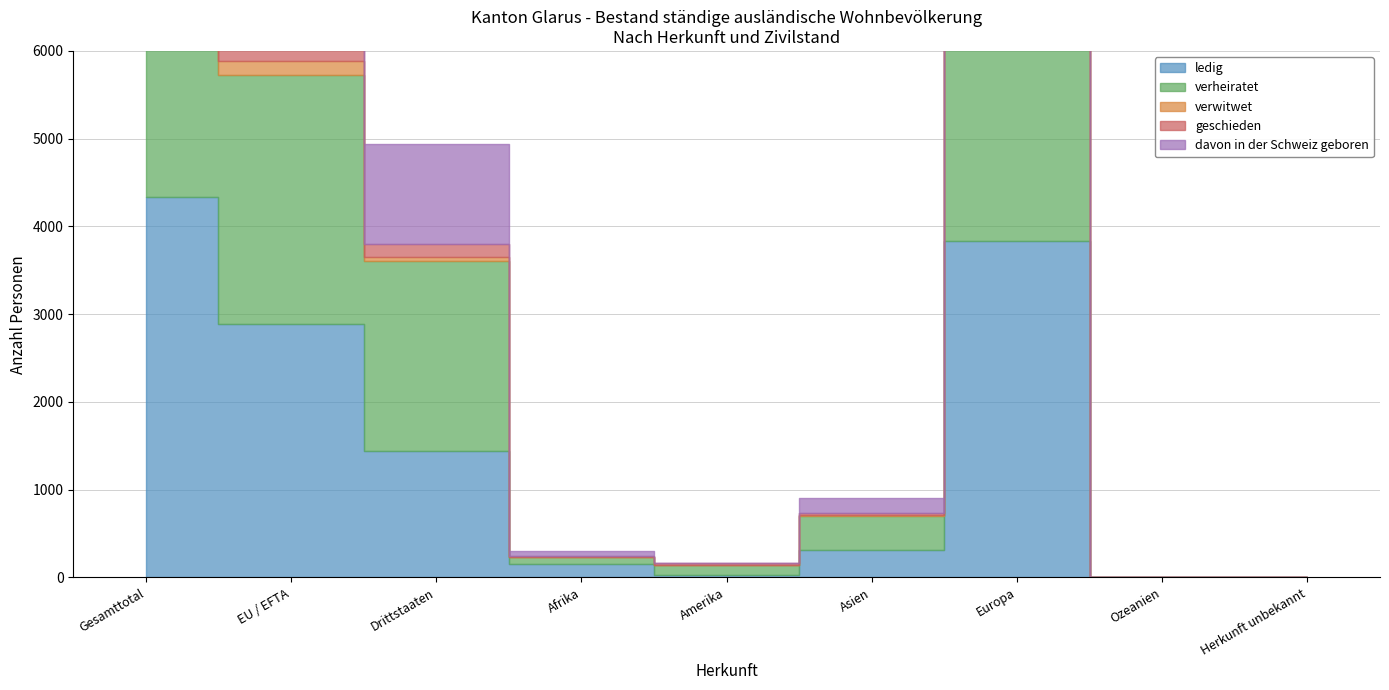

What is the difference between the maximum and minimum values in the davon in der Schweiz geboren series?

2609